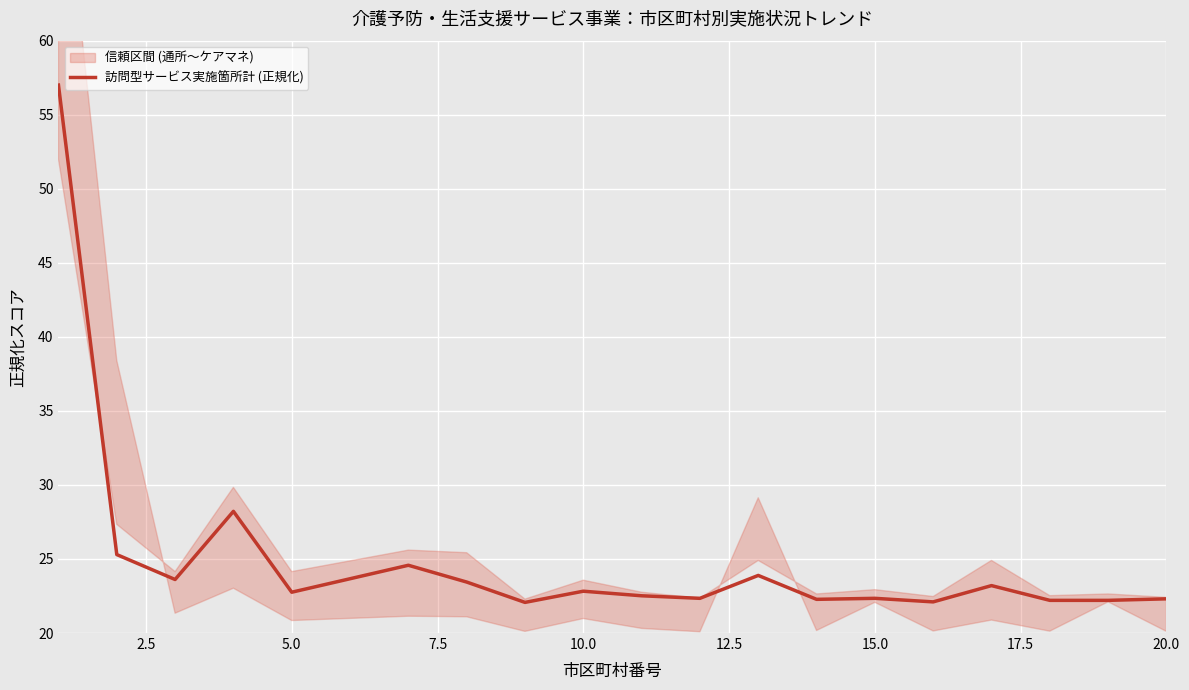

What is the minimum value shown in the chart?

22.1